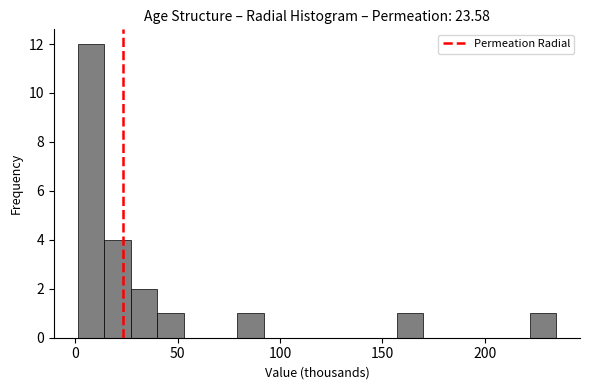

Around what value on the x-axis is the tallest bar? Give the approximate position of its centre, as read against the axis.

10